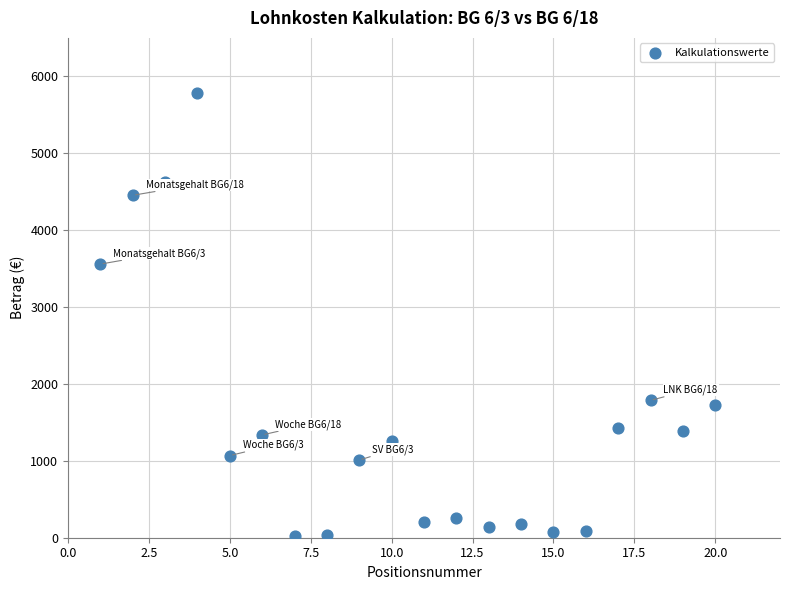

What Y value in the scatter plot is closest to 2907?

3558.0